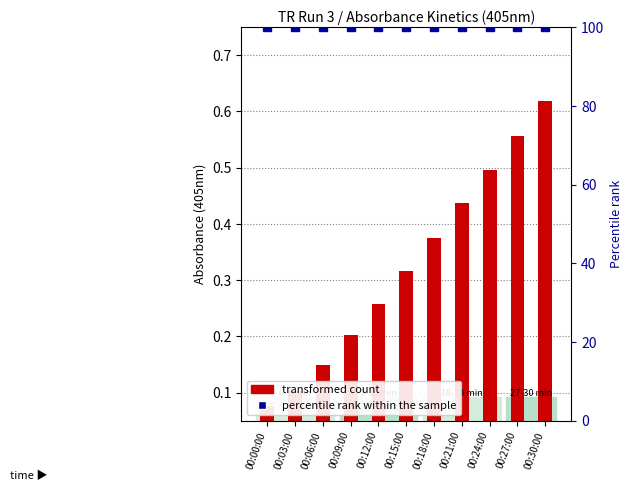

Read the percentile rank within the sample value at 00:27:00.

100.0